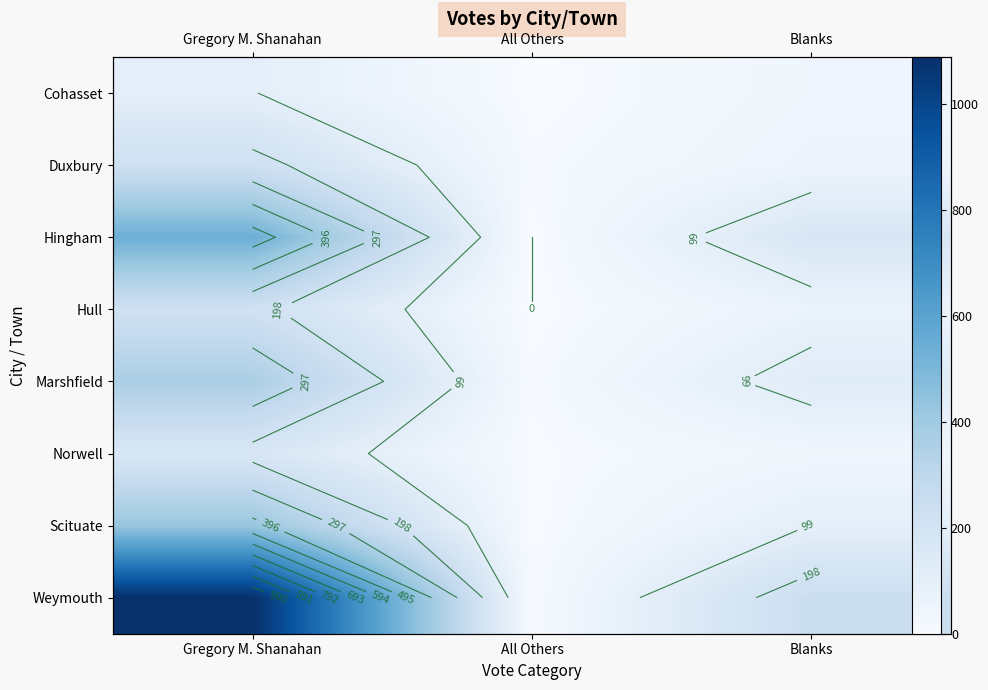

Which series has the widest spread of values?

Weymouth